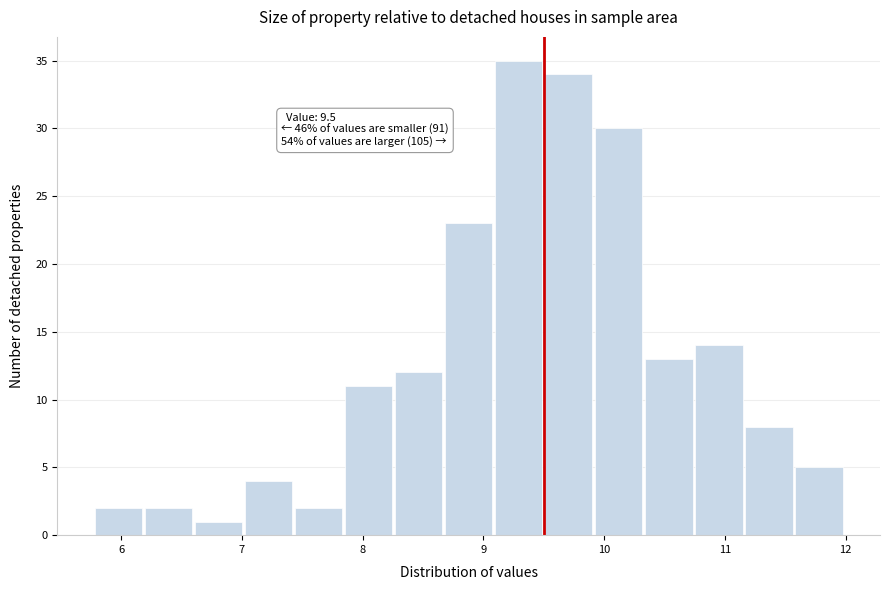

Which range on the x-axis has the tallest bar?

9.1 to 9.5